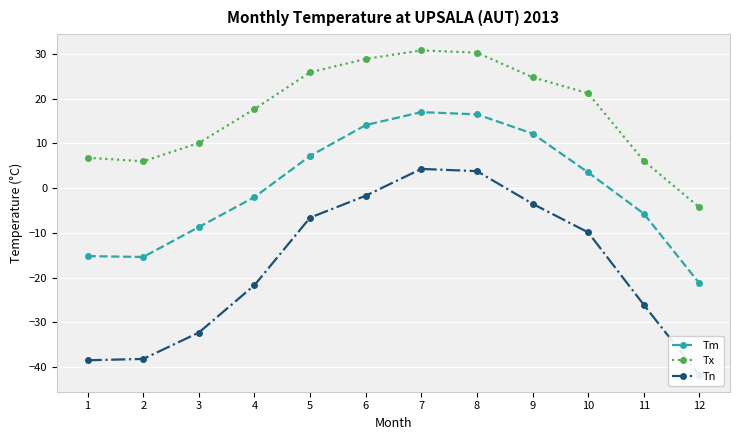

The Tx series shows 9.9 at 5. True or false?

False